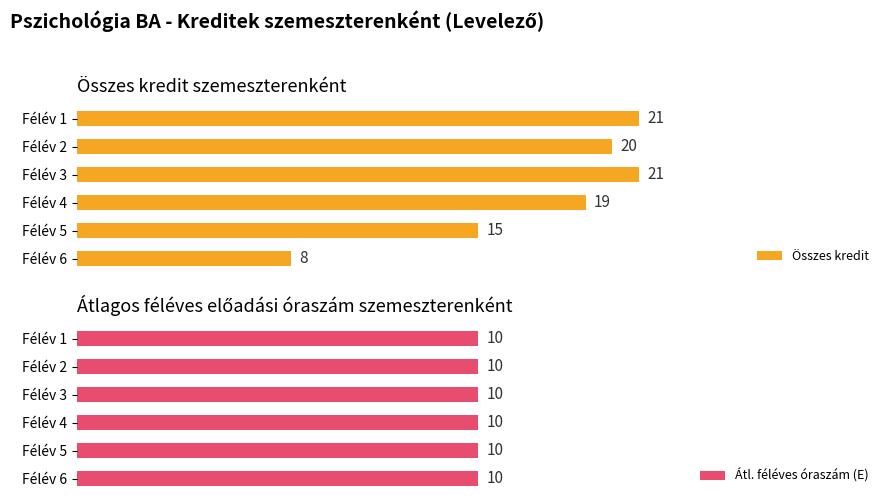

What is the value of the Összes kredit bar at the 2nd from the left?

20.0